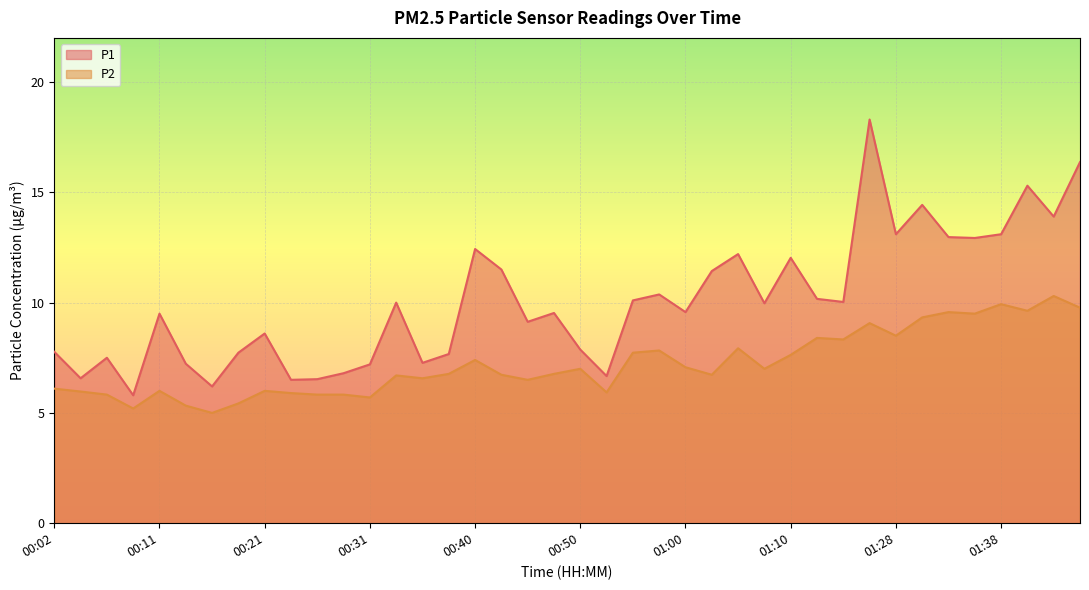

True or false: P2 and P1 cross at least once.

False